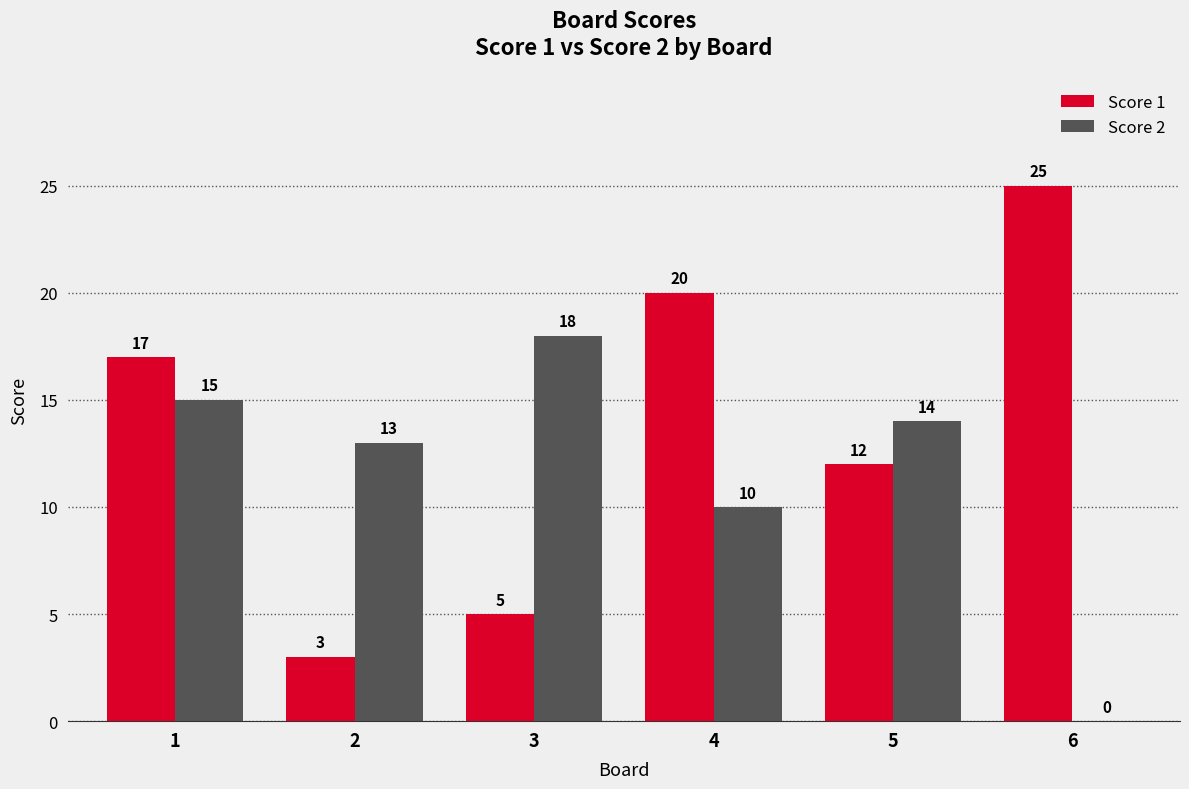

What is the maximum value for Score 1?

25